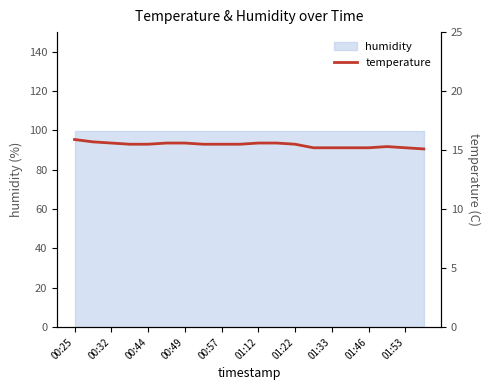

How many values are between 15 and 16?

20